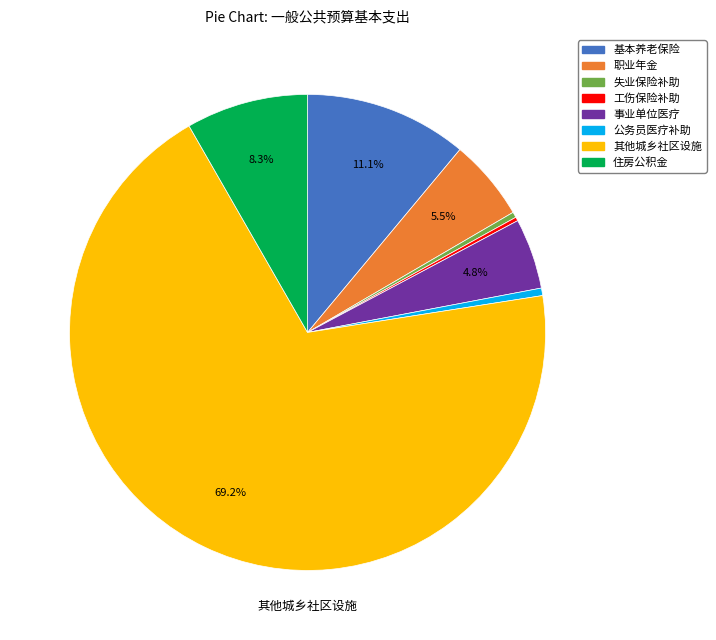

Which slice represents more than half of the pie?

其他城乡社区设施